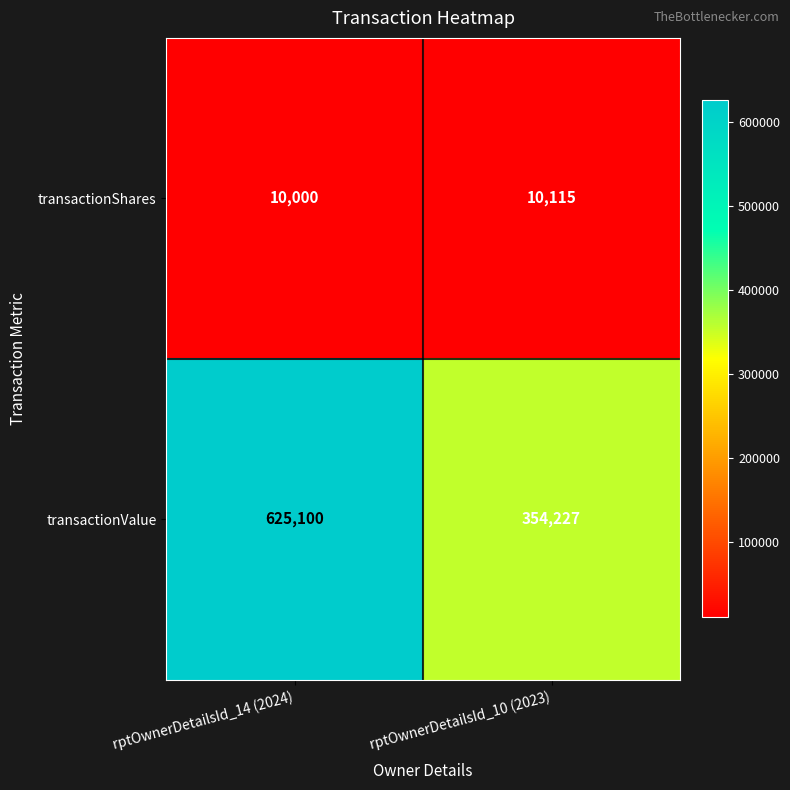

Reading left to right, list all the values displayed in this chart.

transactionShares: 10000	10115
transactionValue: 625100	354227